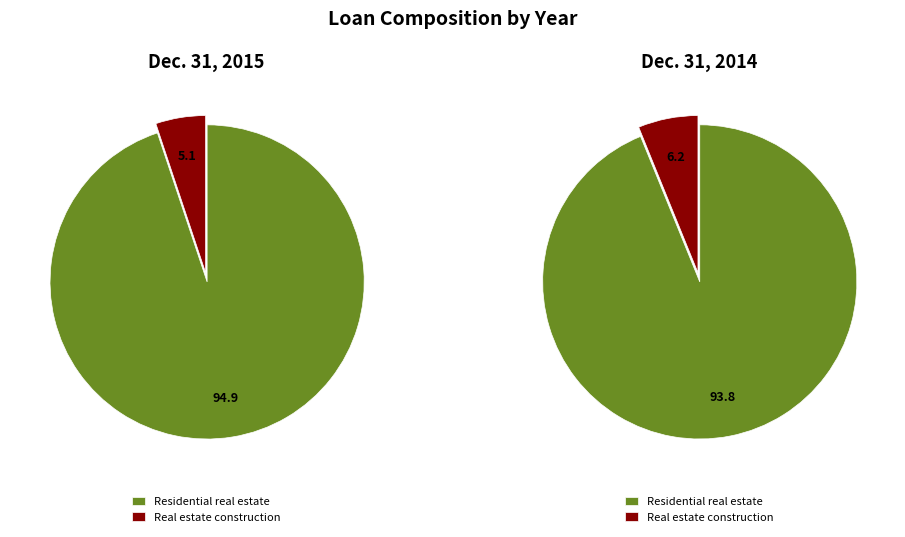

Count the number of slices in the pie.

4